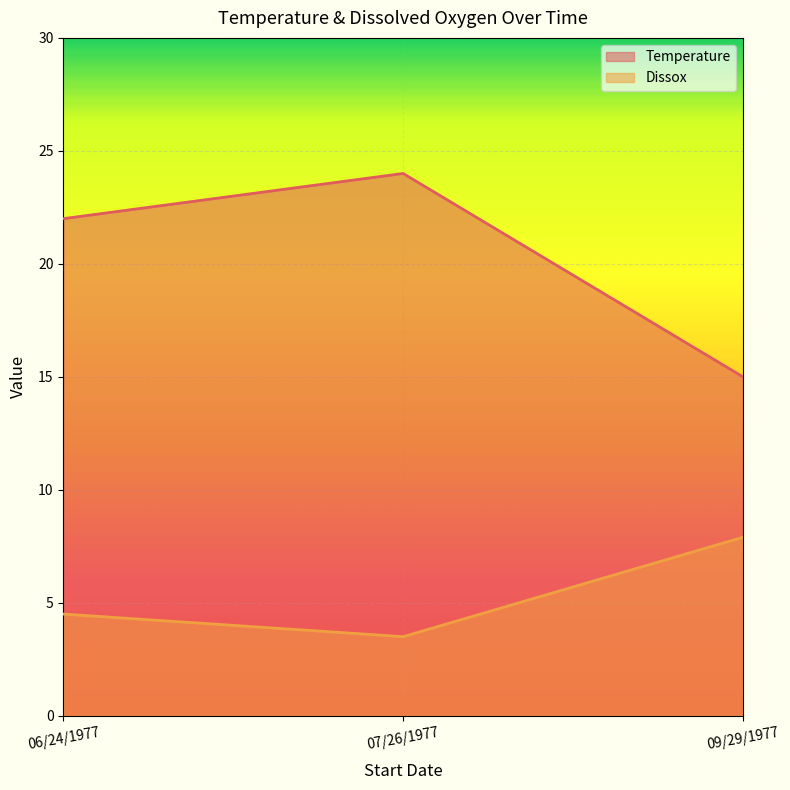

The Temperature series shows 37.5 at 06/24/1977. True or false?

False